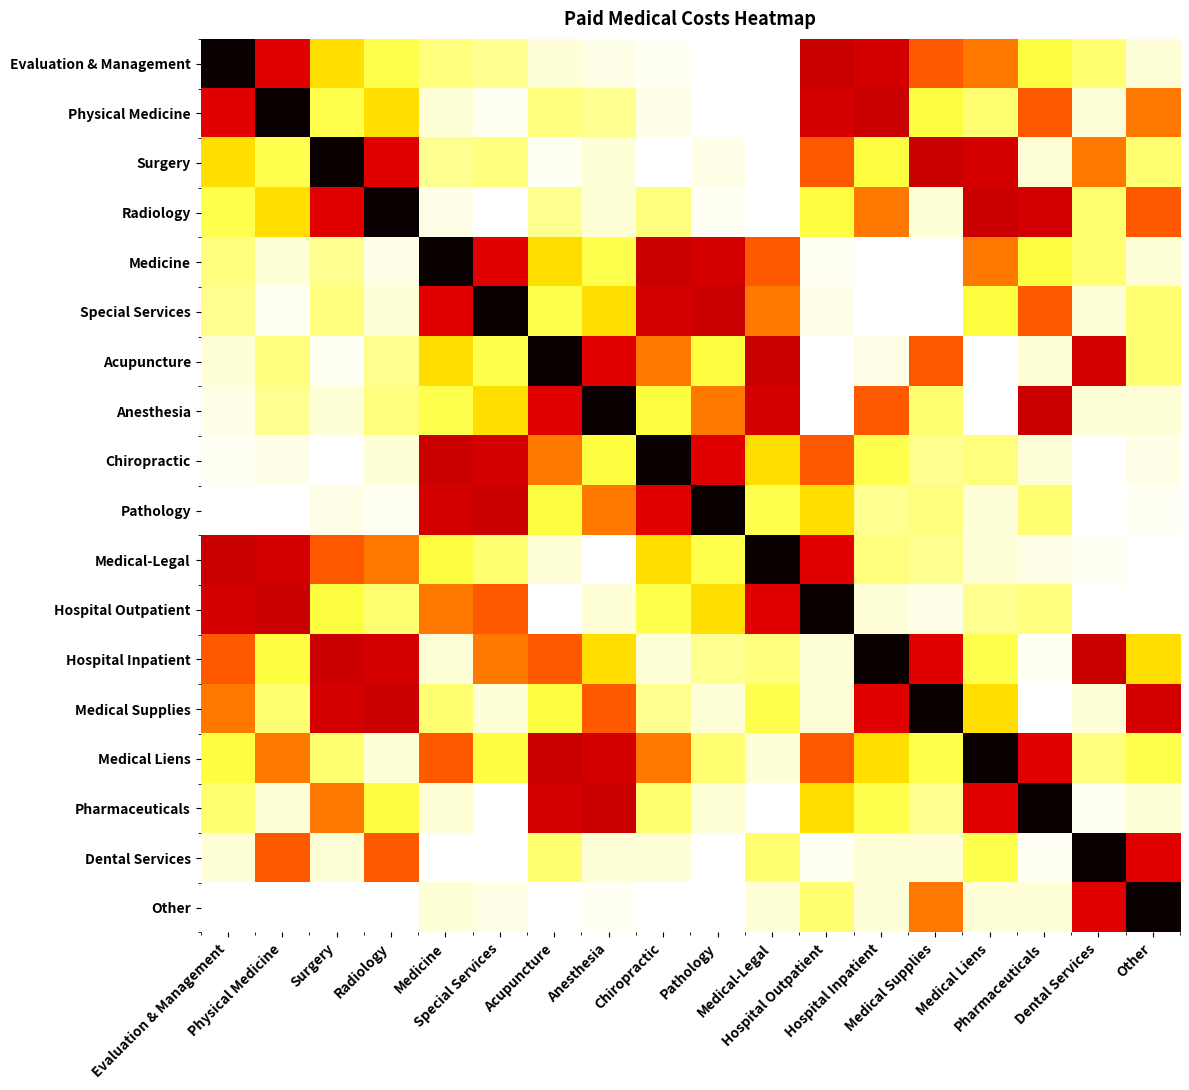

Which category has the lowest value across all series?

Medical-Legal